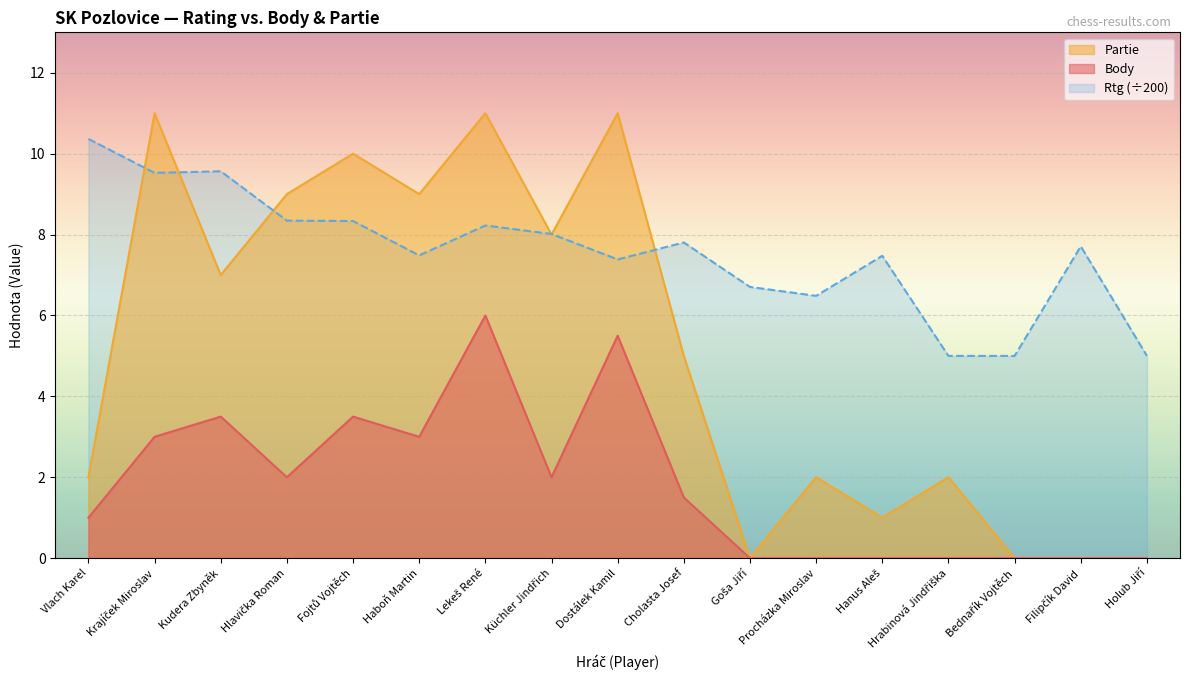

Reading right to left, what are all the values shown in this chart?

Body: 0.0	0.0	0.0	0.0	0.0	0.0	0.0	1.5	5.5	2.0	6.0	3.0	3.5	2.0	3.5	3.0	1.0
Partie: 0.0	0.0	0.0	2.0	1.0	2.0	0.0	5.0	11.0	8.0	11.0	9.0	10.0	9.0	7.0	11.0	2.0
Rtg: 5.0	7.7	5.0	5.0	7.5	6.5	6.7	7.8	7.4	8.0	8.2	7.5	8.3	8.3	9.6	9.5	10.4